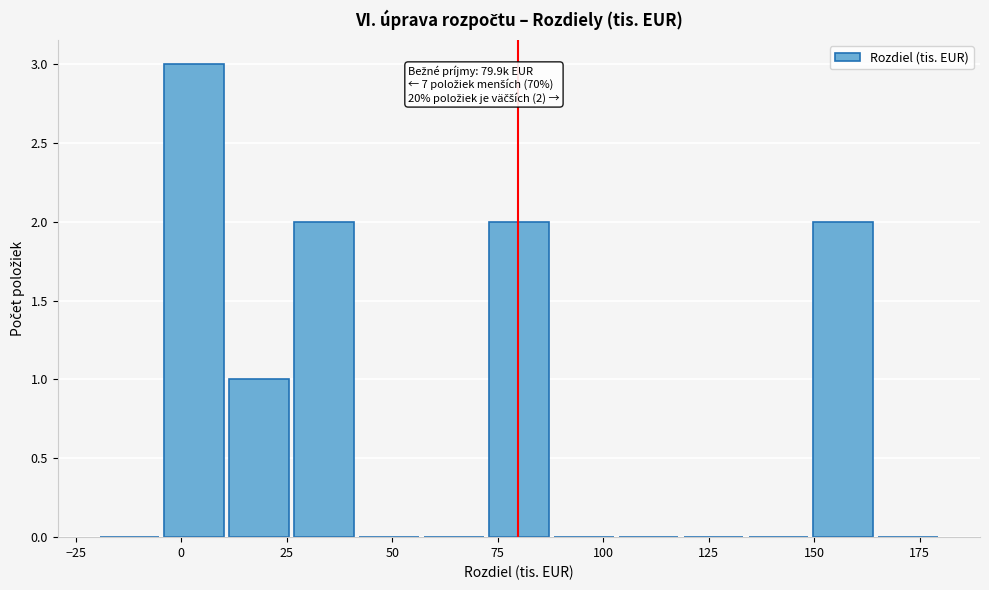

Around what value on the x-axis is the tallest bar? Give the approximate position of its centre, as read against the axis.

5